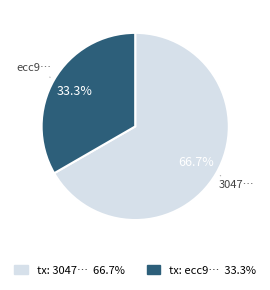

Is there a majority slice in this chart?

Yes